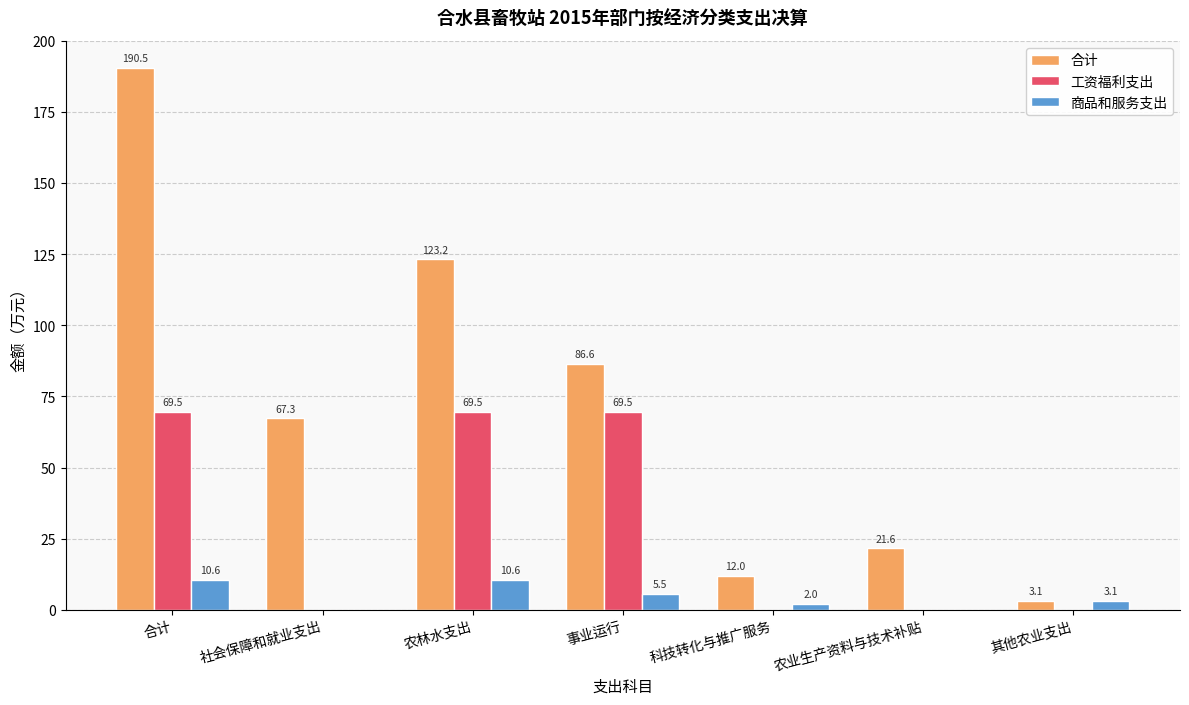

Is it true that 工资福利支出 equals 69.5 at 农林水支出?

True